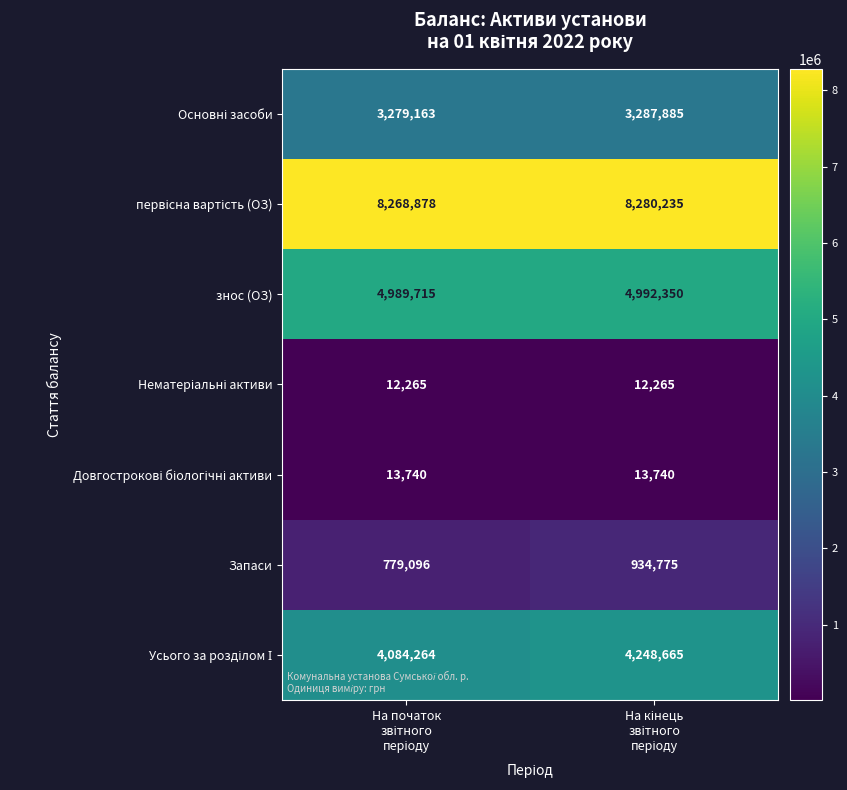

What is the maximum value shown in the chart?

8280235